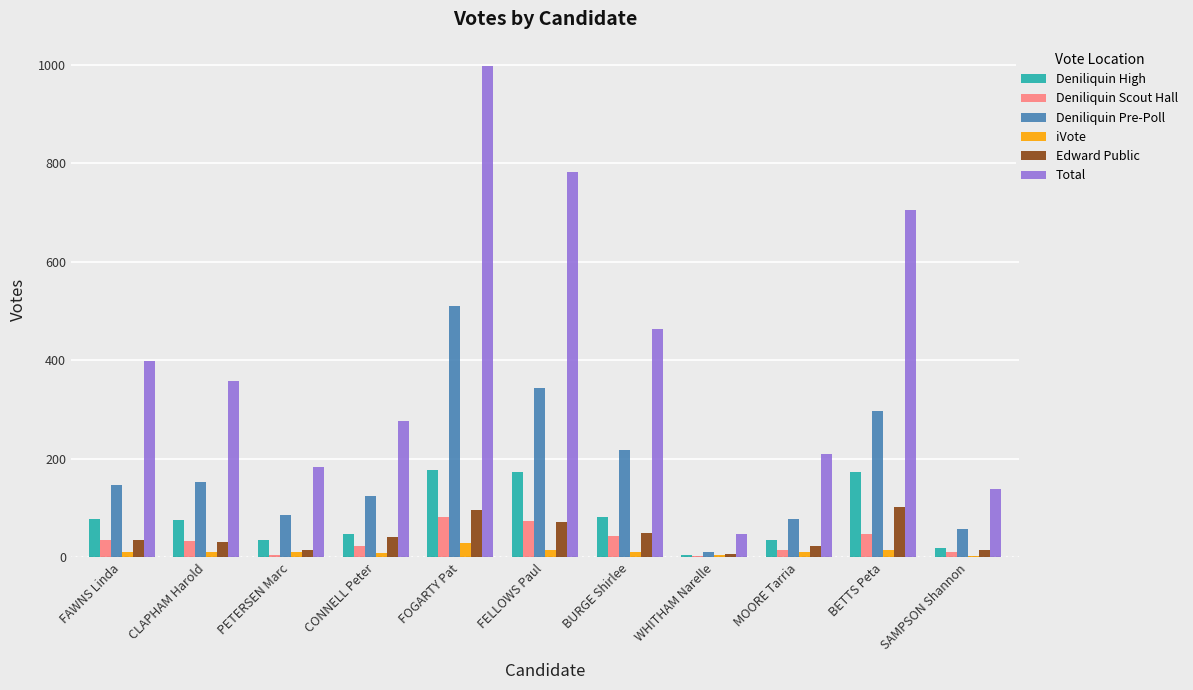

Which series has the largest total across all categories?

Total